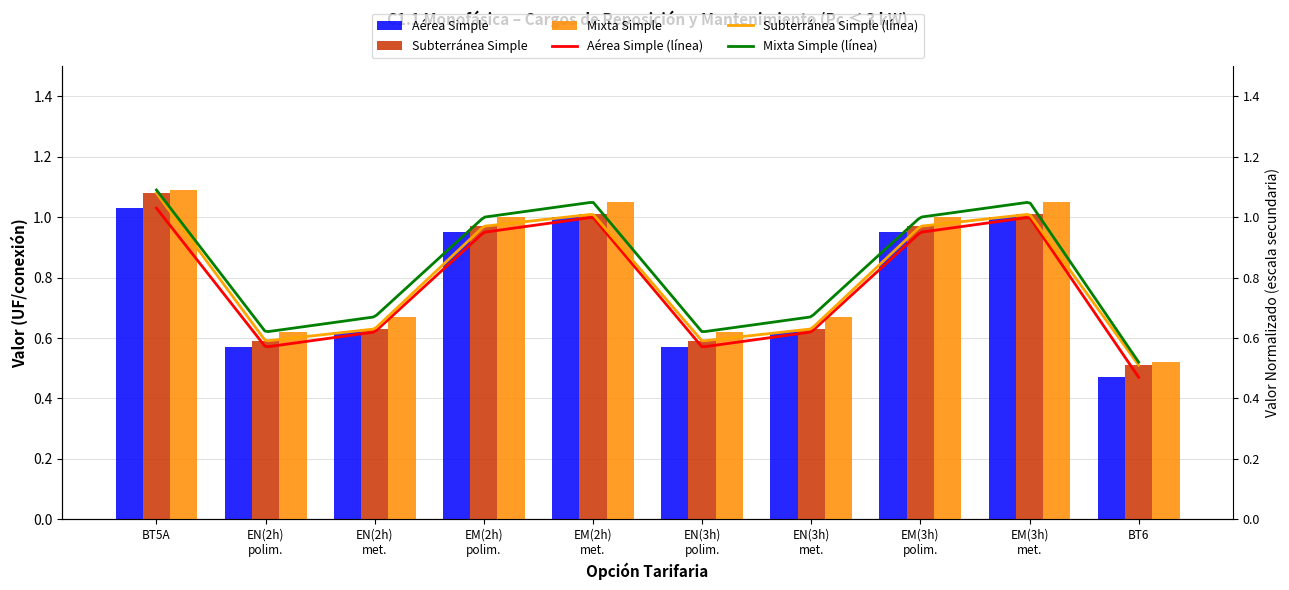

Which series has the largest total across all categories?

Mixta Simple